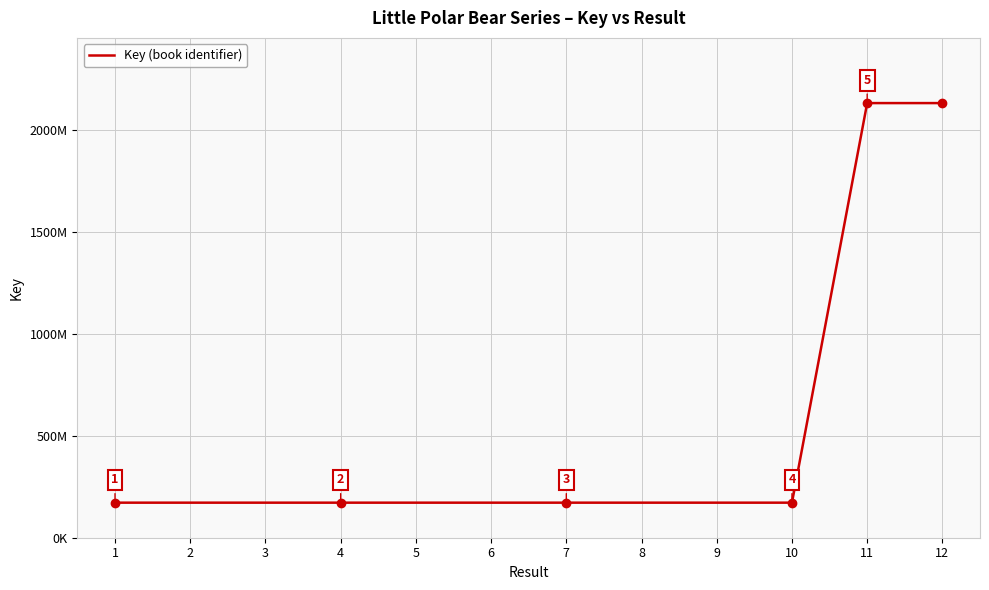

List the labels in order of value, largest first.

11, 12, 7, 1, 5, 3, 10, 4, 6, 8, 2, 9